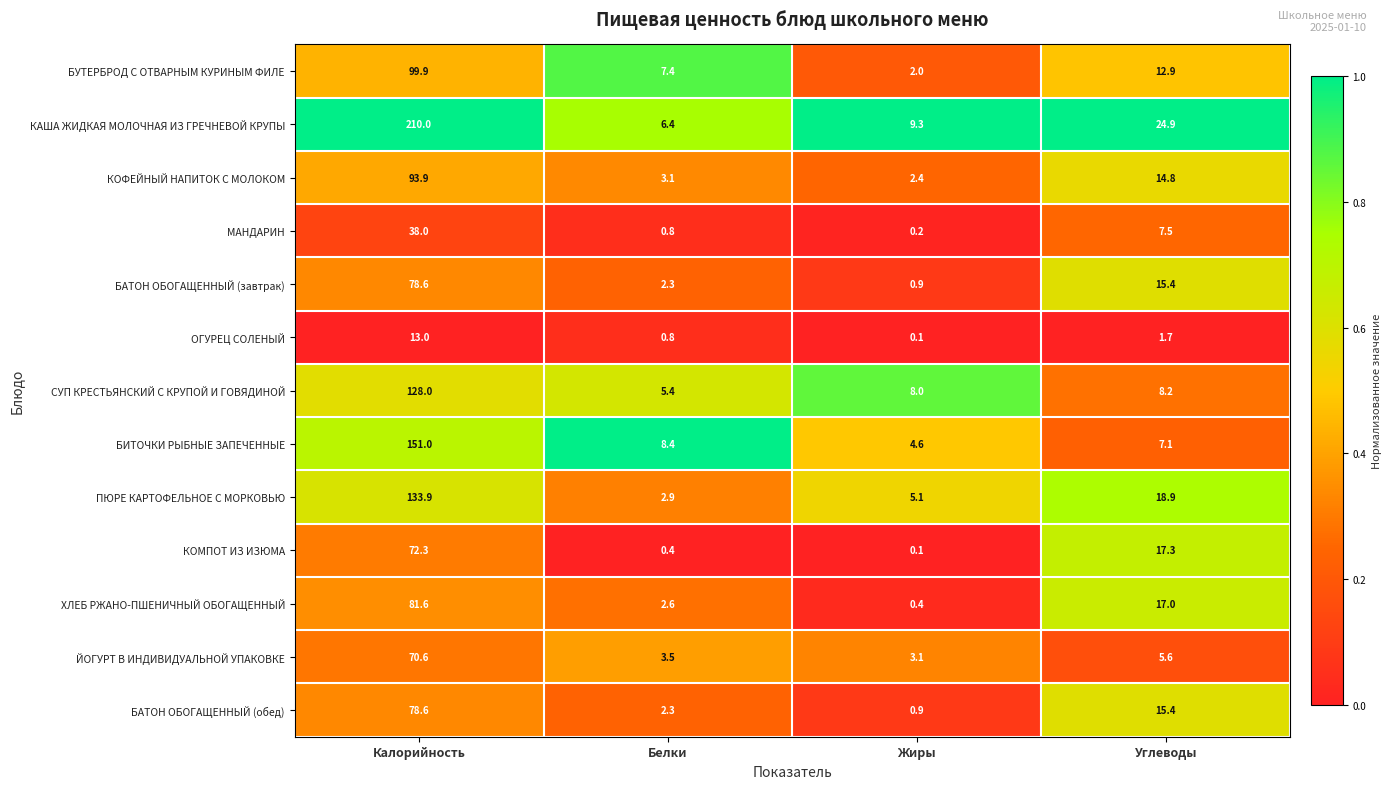

What is the difference between the highest and lowest values at Калорийность?

197.0